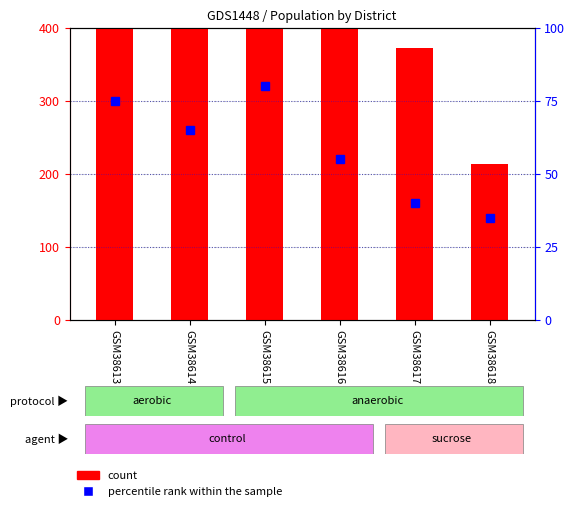

At GSM38616, list the series in order from largest to smallest.

count, percentile rank within the sample